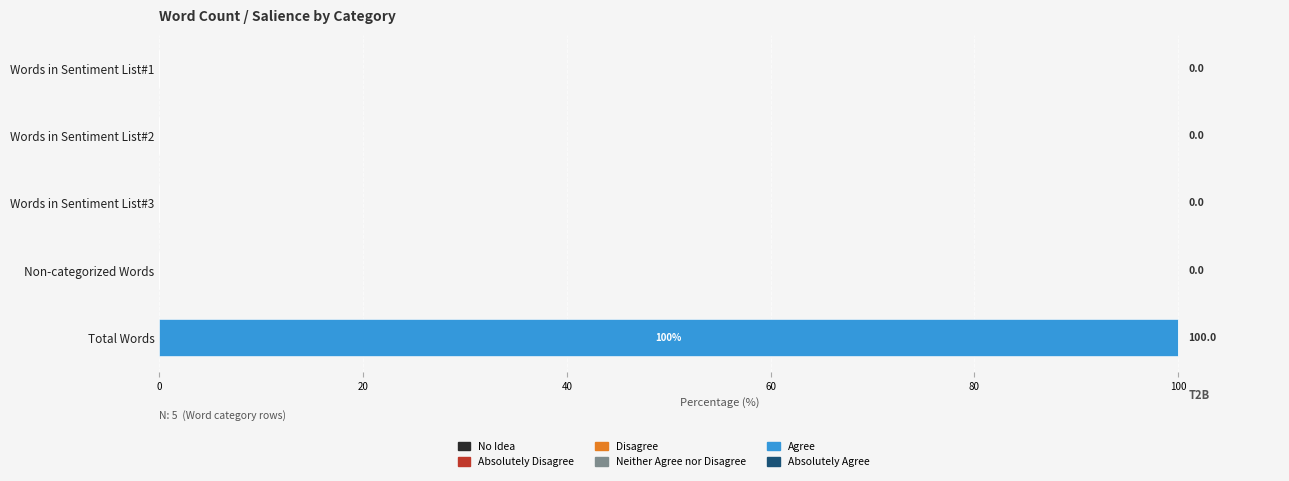

Which label corresponds to the largest value in the chart?

Total Words